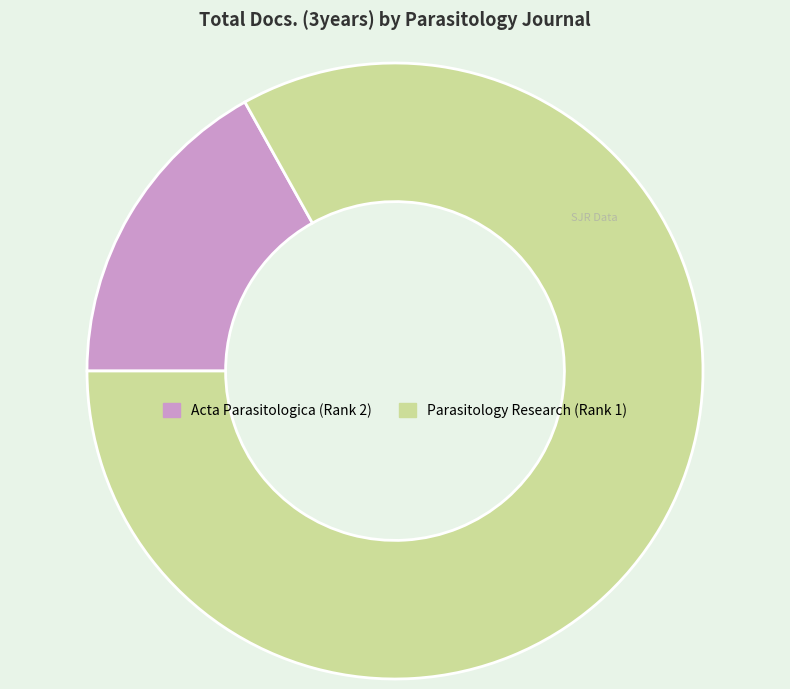

Does Parasitology Research (Rank 1) represent more than half of the total?

Yes